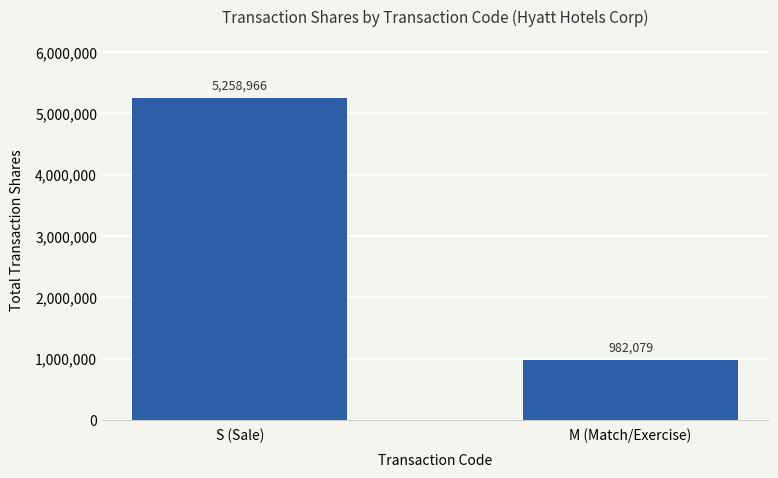

What is the difference between the values at S (Sale) and M (Match/Exercise)?

4276887